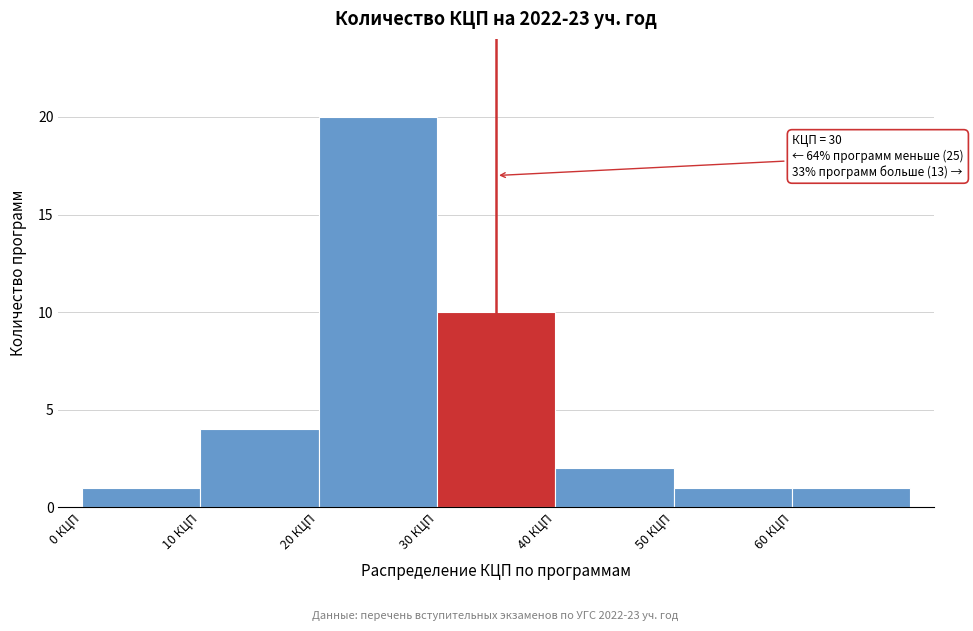

Over which range of the x-axis is the bar tallest?

20 to 30